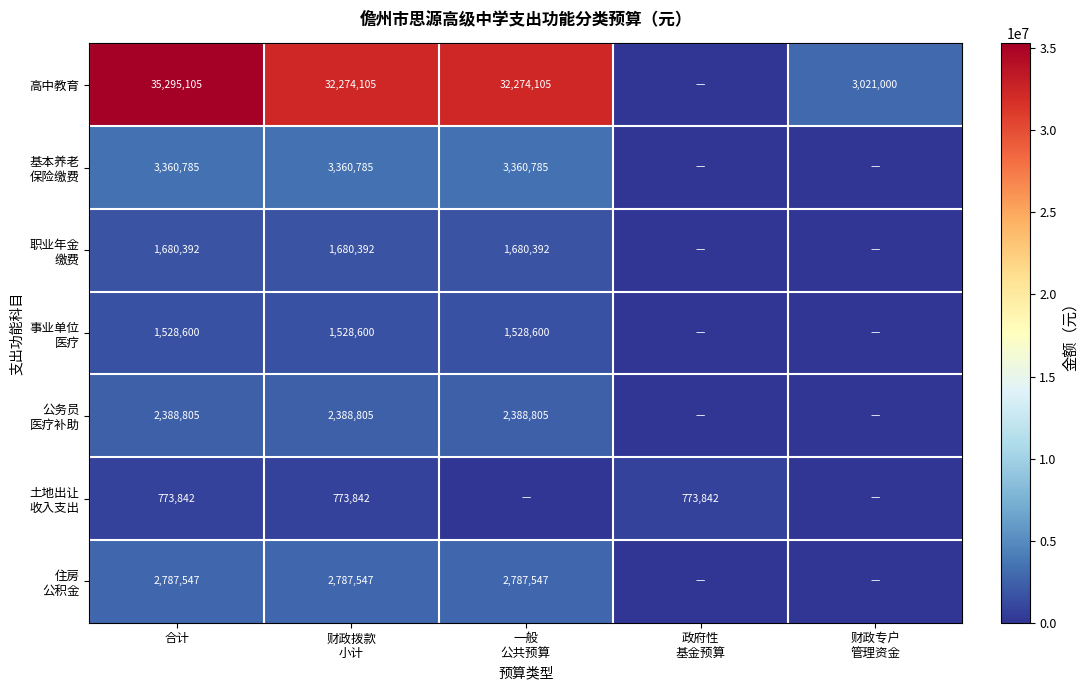

The 高中教育 series shows 35295105 at 合计. True or false?

True